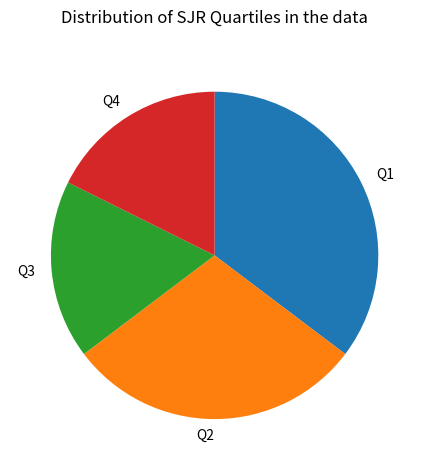

The Q4 slice represents 5% of the pie. True or false?

False